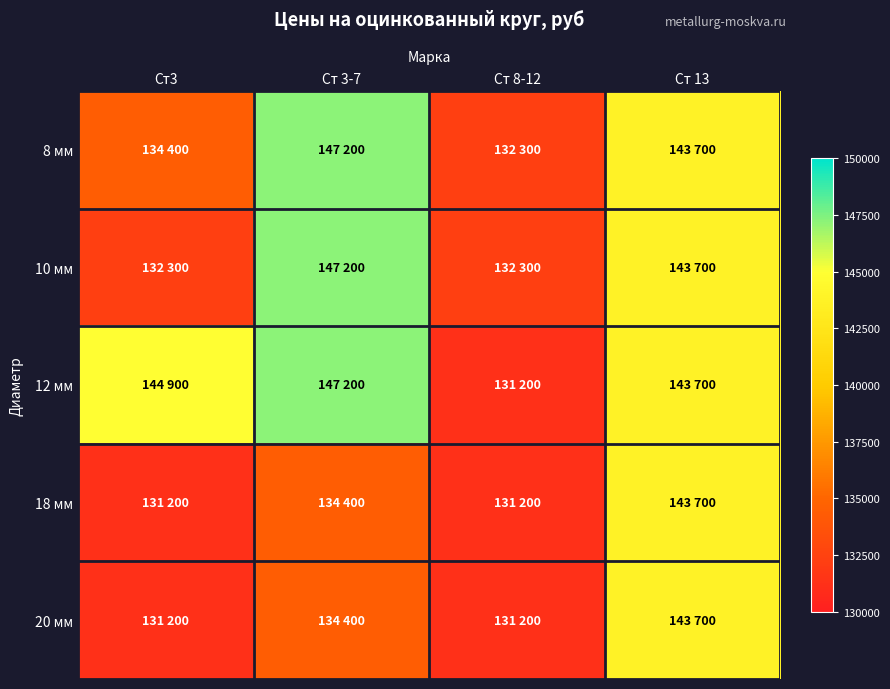

Reading right to left, what are all the values shown in this chart?

8 мм: Ст 13=143700	Ст 8-12=132300	Ст 3-7=147200	Ст3=134400
10 мм: Ст 13=143700	Ст 8-12=132300	Ст 3-7=147200	Ст3=132300
12 мм: Ст 13=143700	Ст 8-12=131200	Ст 3-7=147200	Ст3=144900
18 мм: Ст 13=143700	Ст 8-12=131200	Ст 3-7=134400	Ст3=131200
20 мм: Ст 13=143700	Ст 8-12=131200	Ст 3-7=134400	Ст3=131200